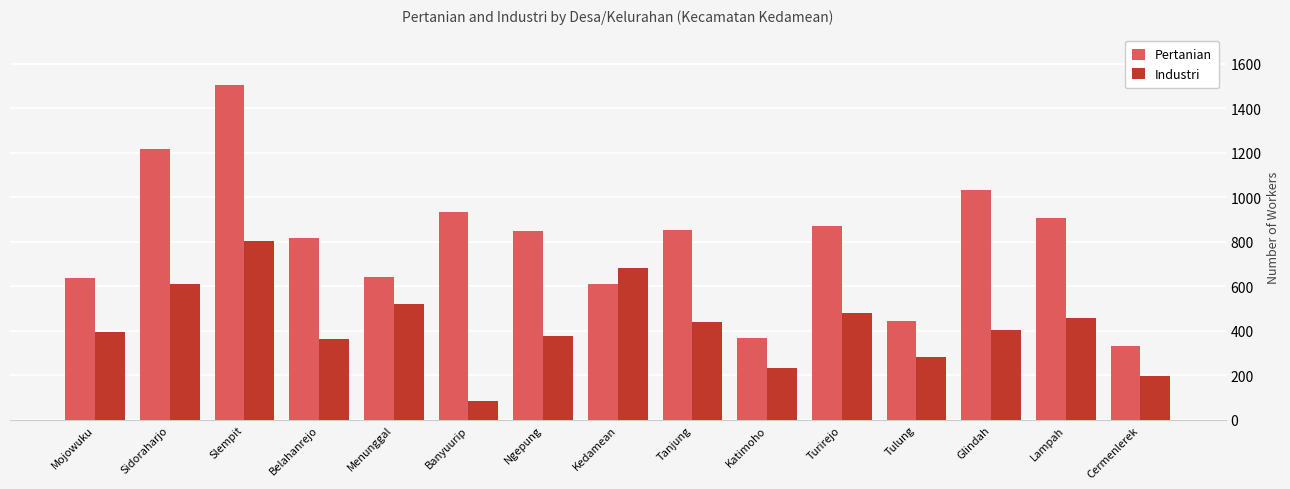

At which category is the sum across all series the highest?

Slempit